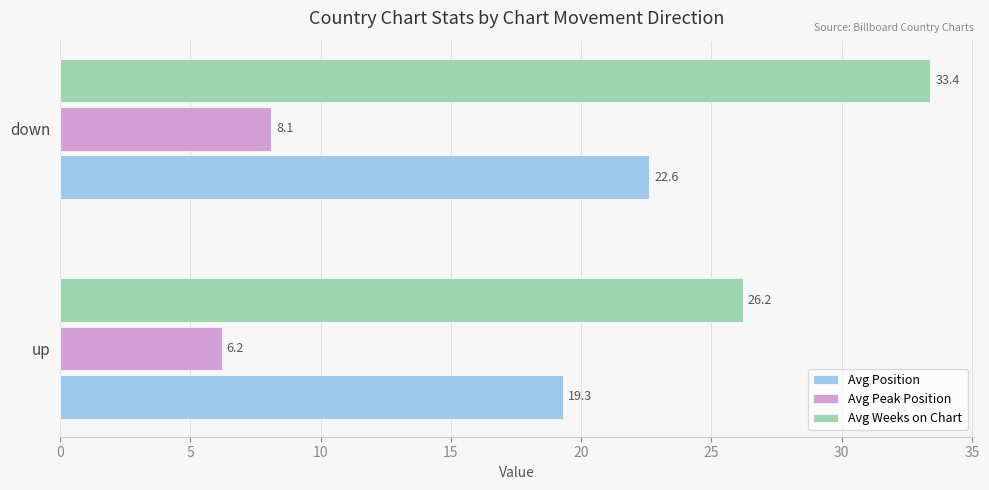

Which series has the largest total across all categories?

Avg Weeks on Chart